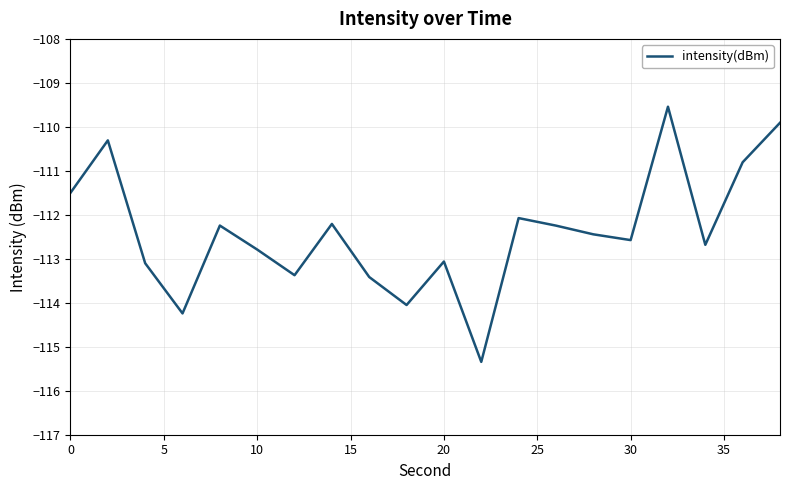

What is the minimum value shown in the chart?

-115.3